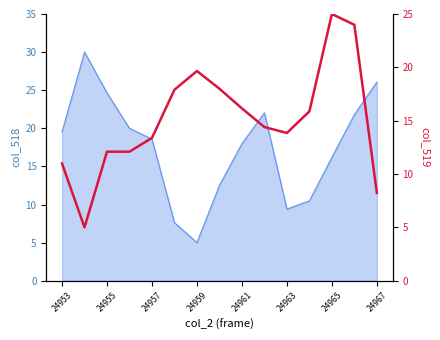

What is the minimum value shown in the chart?

5.0